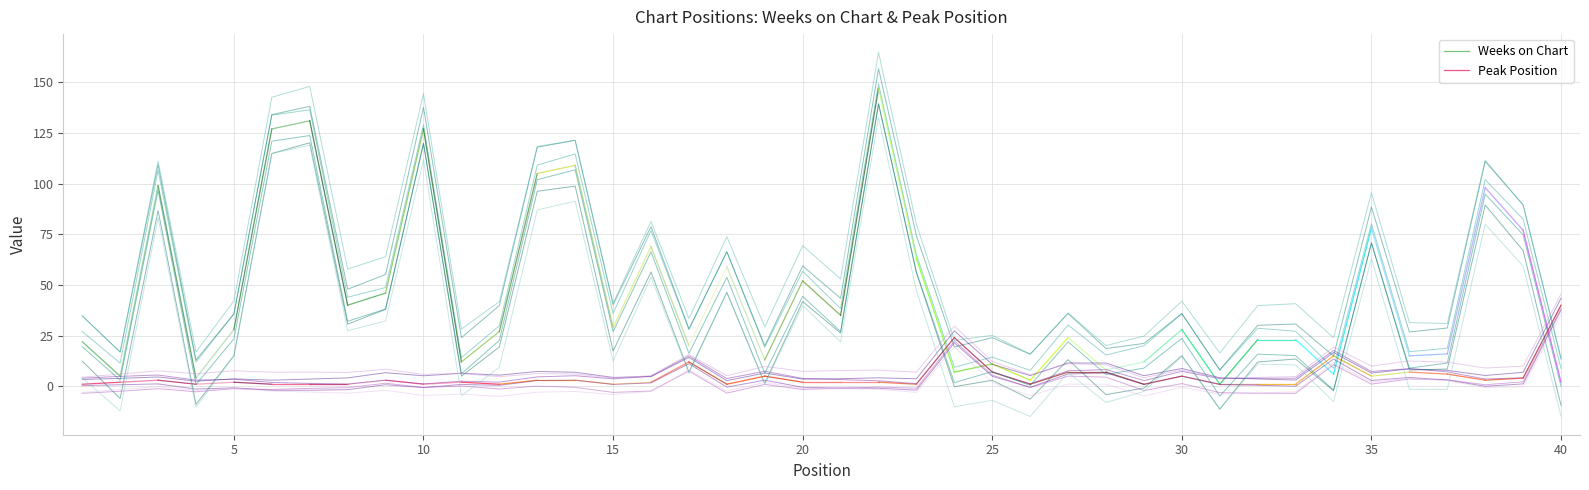

Reading left to right, what are all the values shown in this chart?

Weeks on Chart: 1=12.4	2=-6.1	3=86.7	4=-8.9	5=15.1	6=114.9	7=120.2	8=30.6	9=38.0	10=119.8	11=5.0	12=19.4	13=96.2	14=98.8	15=17.4	16=56.4	17=7.0	18=46.4	19=1.4	20=41.8	21=26.3	22=139.4	23=56.0	24=-0.2	25=3.0	26=-6.4	27=13.1	28=-4.1	29=-0.9	30=15.1	31=-11.3	32=12.0	33=13.4	34=-2.2	35=70.7	36=8.0	37=8.5	38=89.4	39=67.0	40=-9.5
Peak Position: 1=4.5	2=6.0	3=7.6	4=6.2	5=7.7	6=6.9	7=7.0	8=6.8	9=8.4	10=5.9	11=6.3	12=4.7	13=6.3	14=6.0	15=4.0	16=5.2	17=15.7	18=5.2	19=9.8	20=7.4	21=7.8	22=8.0	23=7.0	24=29.7	25=12.3	26=5.7	27=11.1	28=10.6	29=4.2	30=8.0	31=4.1	32=4.3	33=4.8	34=19.4	35=10.0	36=12.5	37=11.9	38=9.0	39=9.9	40=45.6